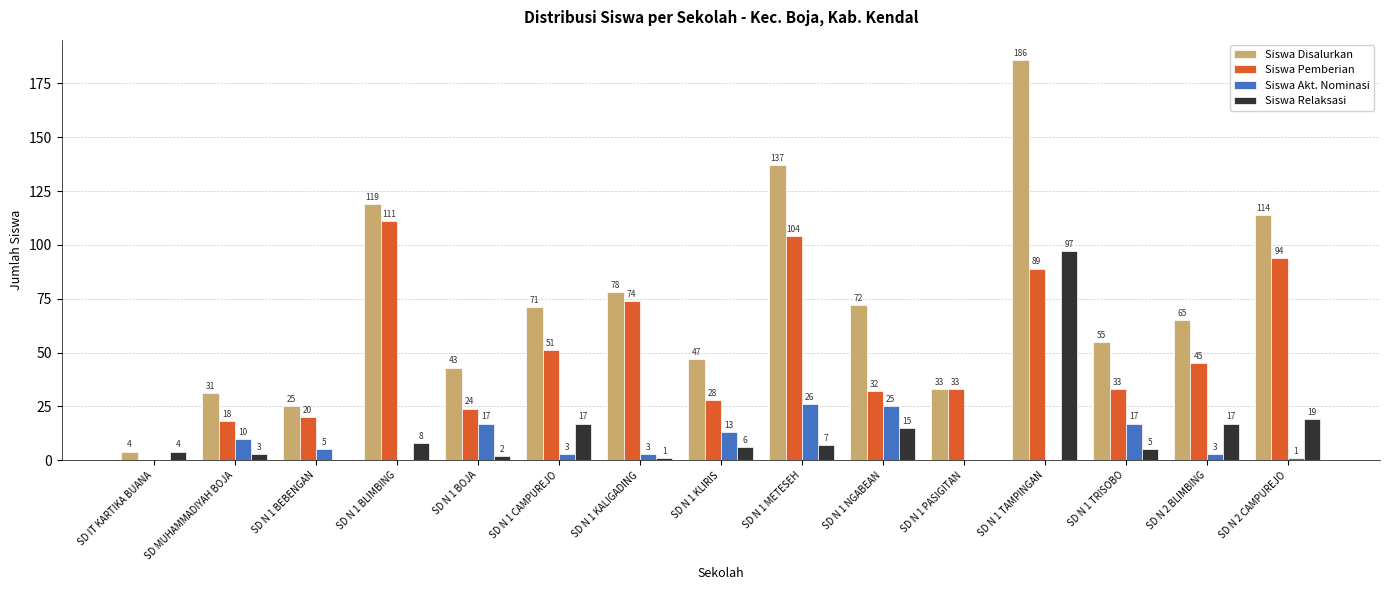

Is the value of Siswa Akt. Nominasi at SD N 2 CAMPUREJO greater than the value of Siswa Disalurkan at SD N 1 BEBENGAN?

No